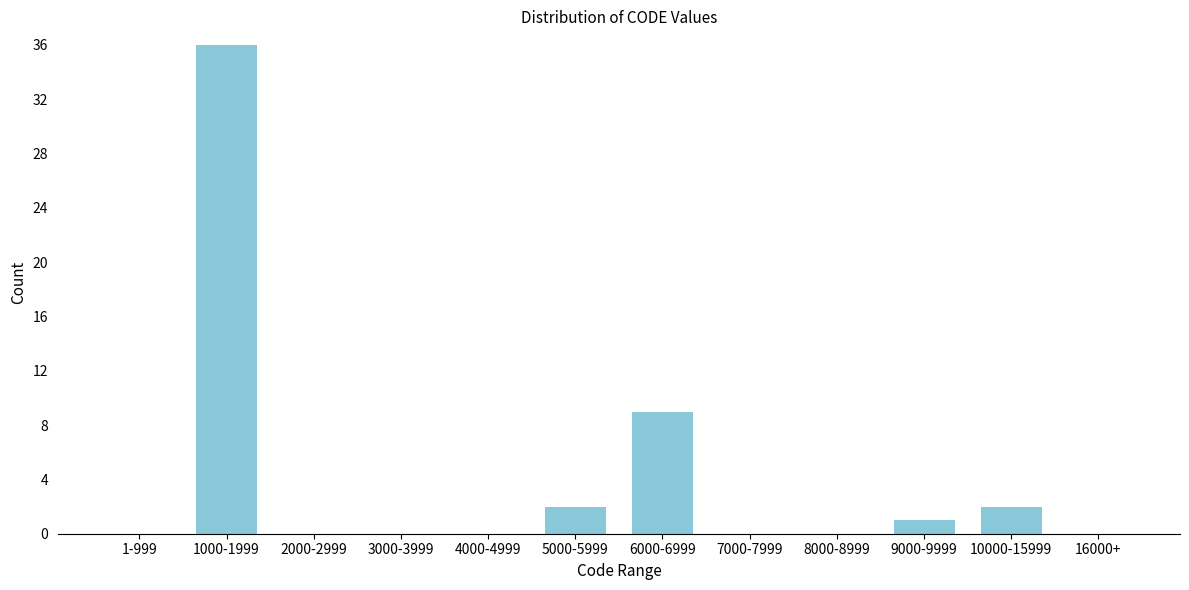

Reading right to left, list all the values displayed in this chart.

16000+=0	10000-15999=2	9000-9999=1	8000-8999=0	7000-7999=0	6000-6999=9	5000-5999=2	4000-4999=0	3000-3999=0	2000-2999=0	1000-1999=36	1-999=0